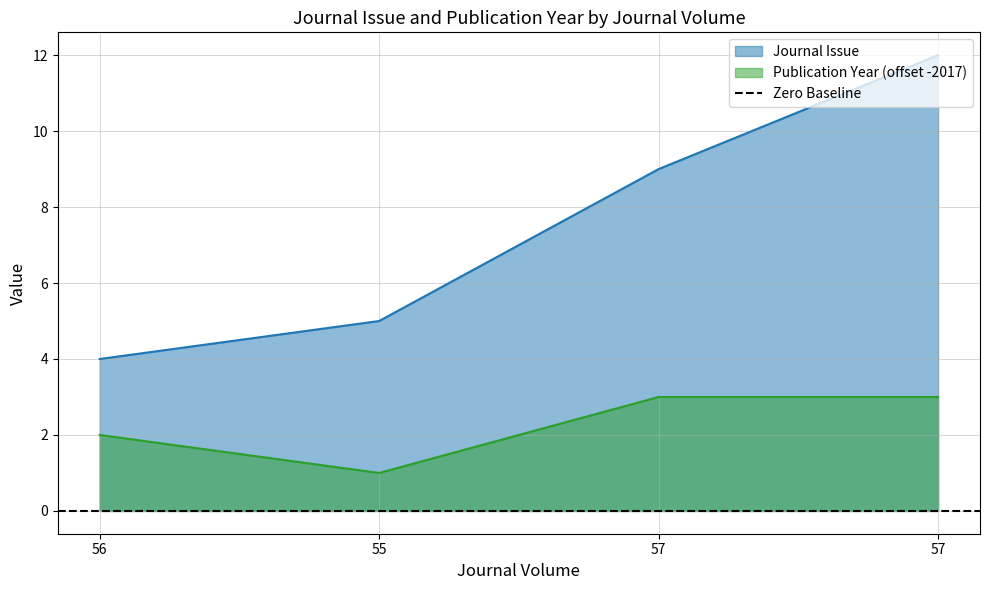

How many Publication Year values are between 2 and 3?

3